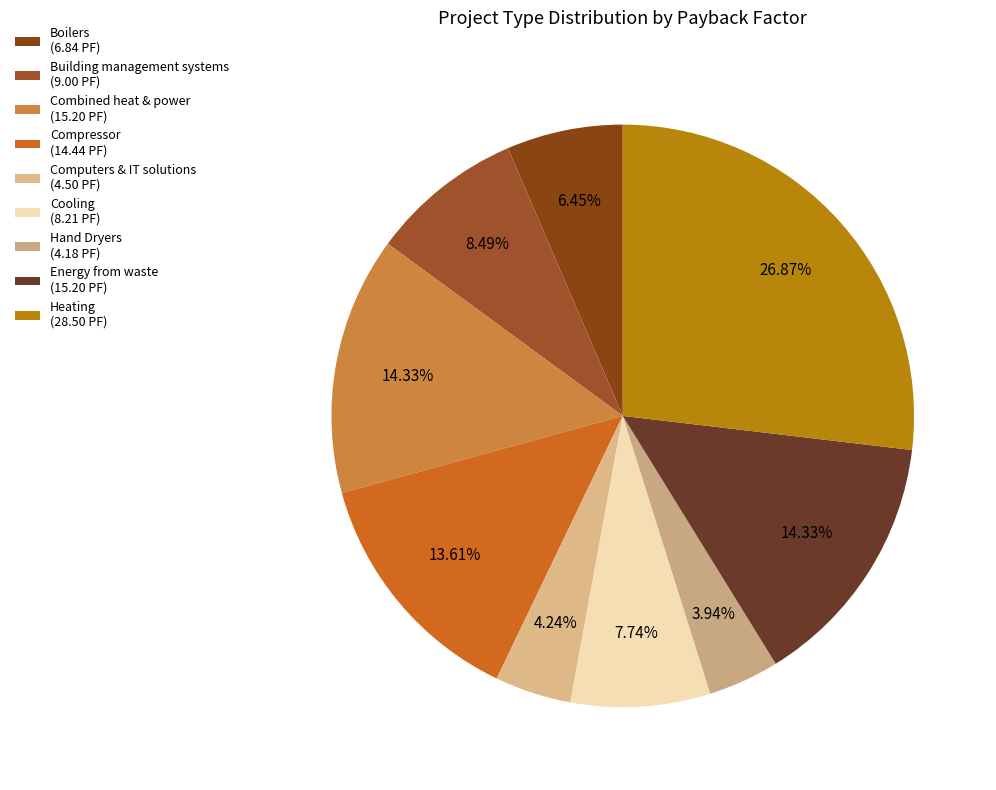

Is it true that Compressor is 28% of the pie?

False